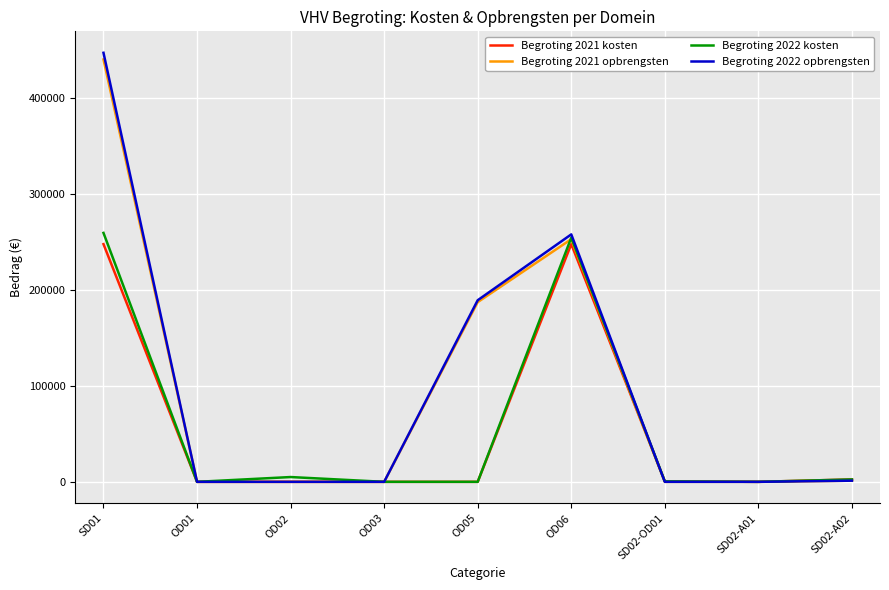

Which series ends up on top after the final intersection of Begroting 2021 kosten and Begroting 2022 opbrengsten?

Begroting 2021 kosten